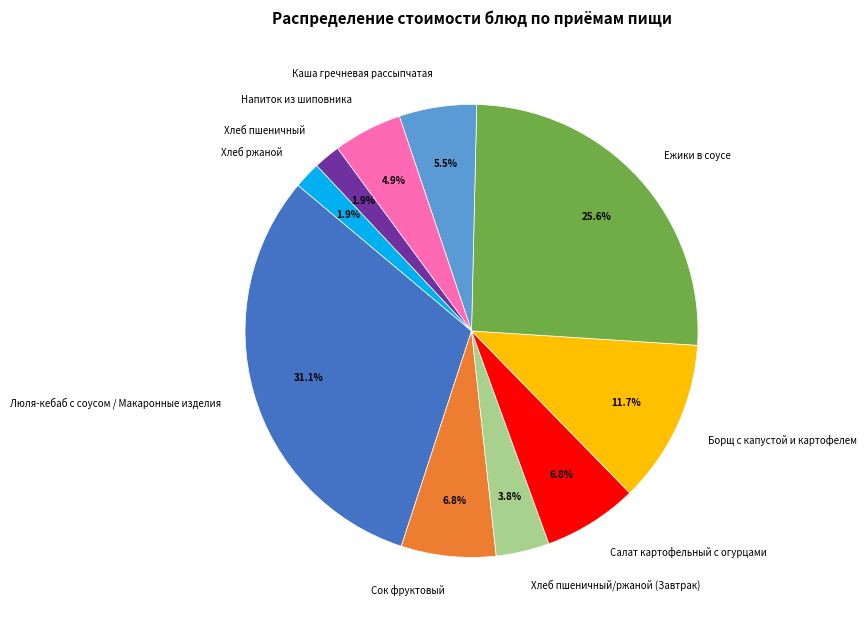

True or false: Борщ с капустой и картофелем accounts for 2% of the total.

False